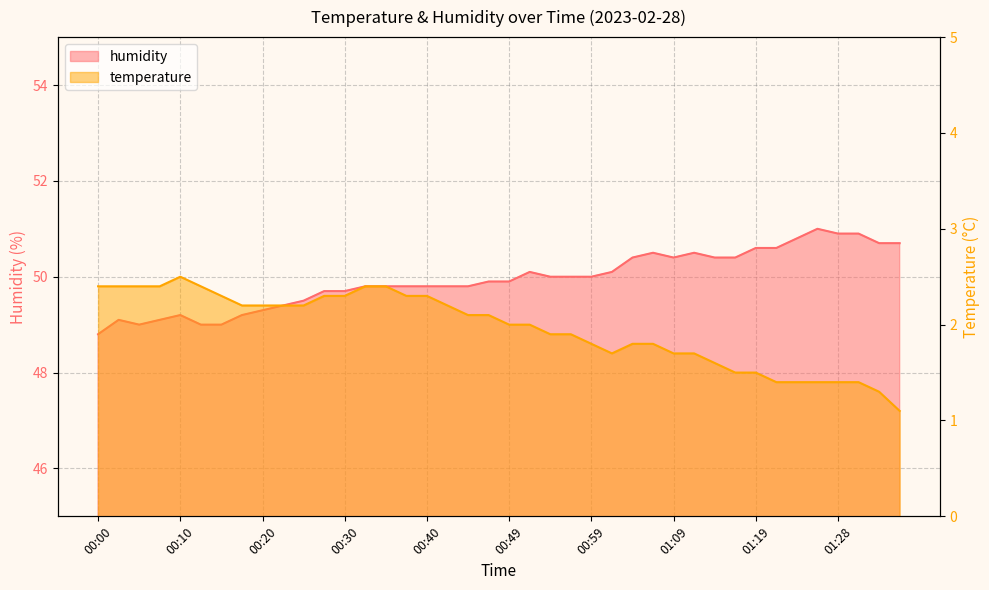

Does the chart display data point markers on the line(s)?

No